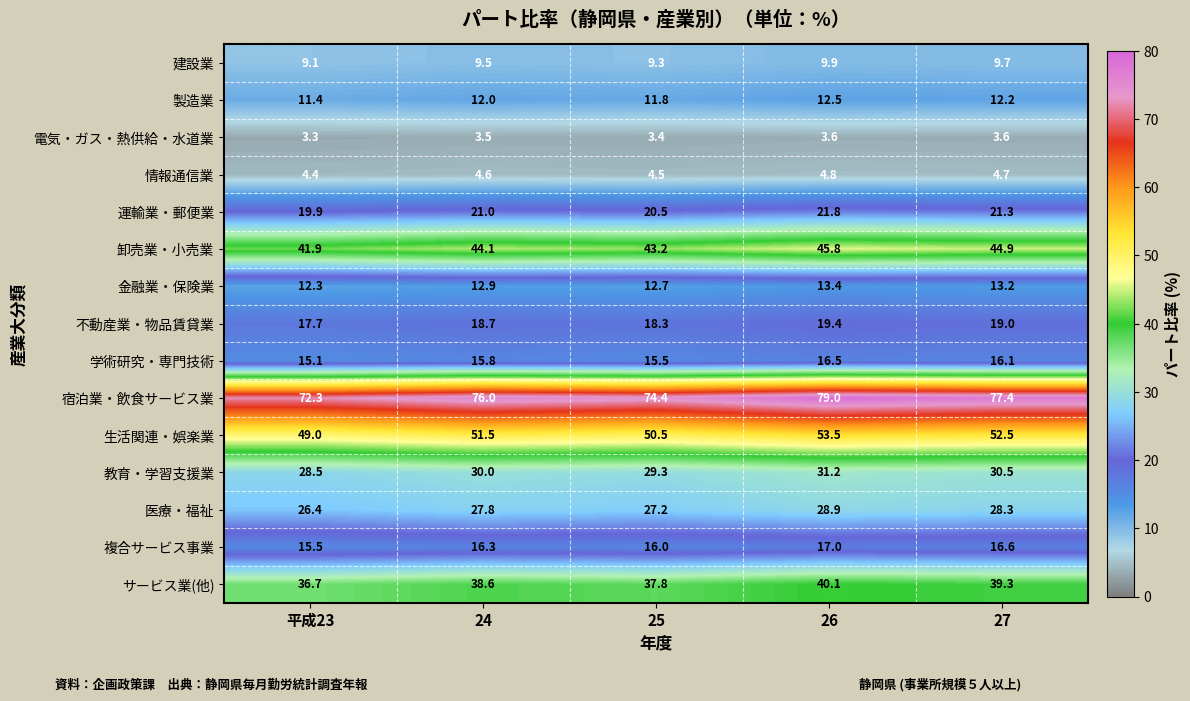

What is the minimum value for サービス業(他)?

36.7